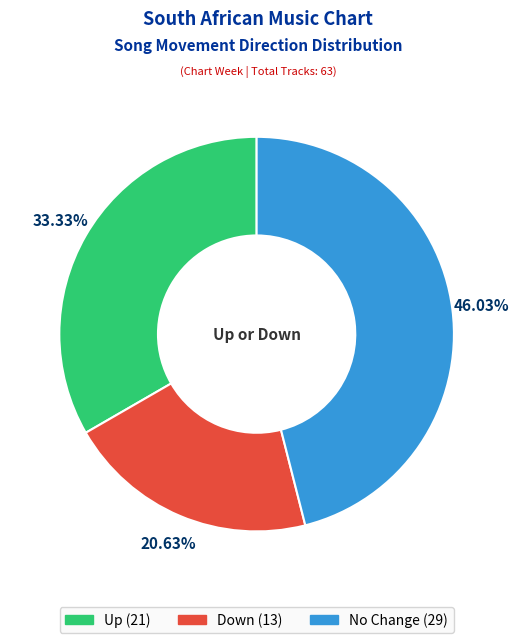

Is there any slice that represents more than half of the pie?

No